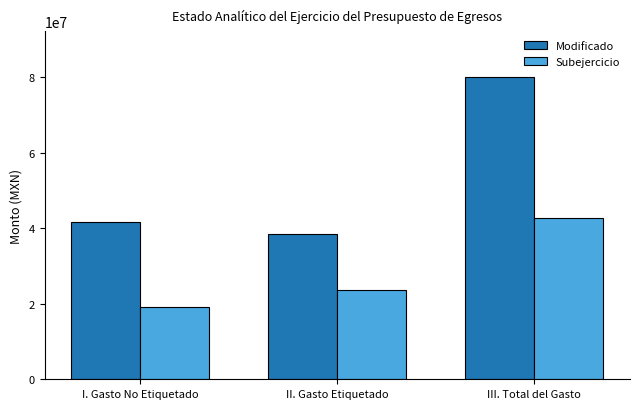

At which label does Modificado first exceed 41578229?

I. Gasto No Etiquetado